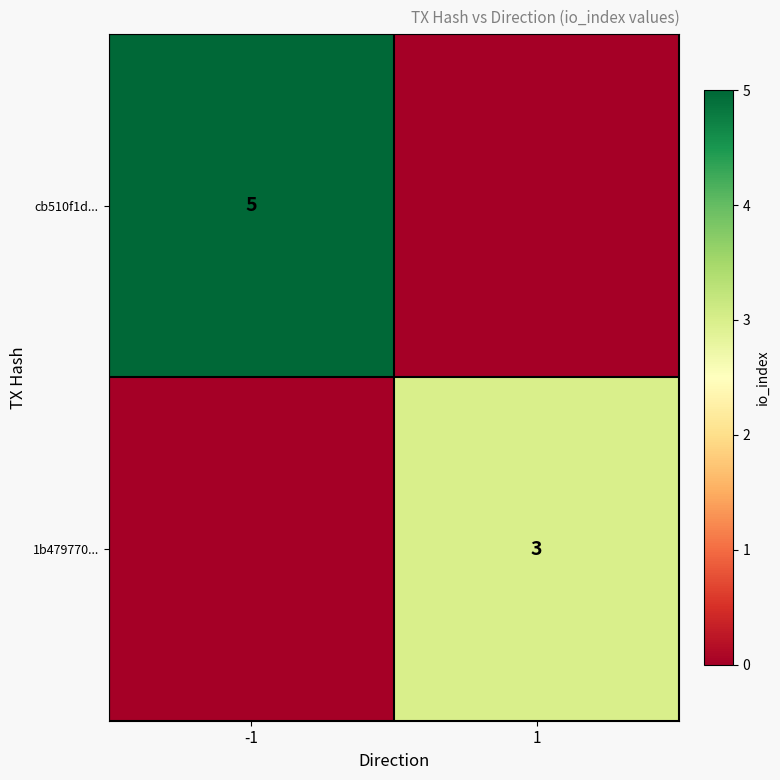

True or false: cb510f1d... has a value of 5 at -1.

True